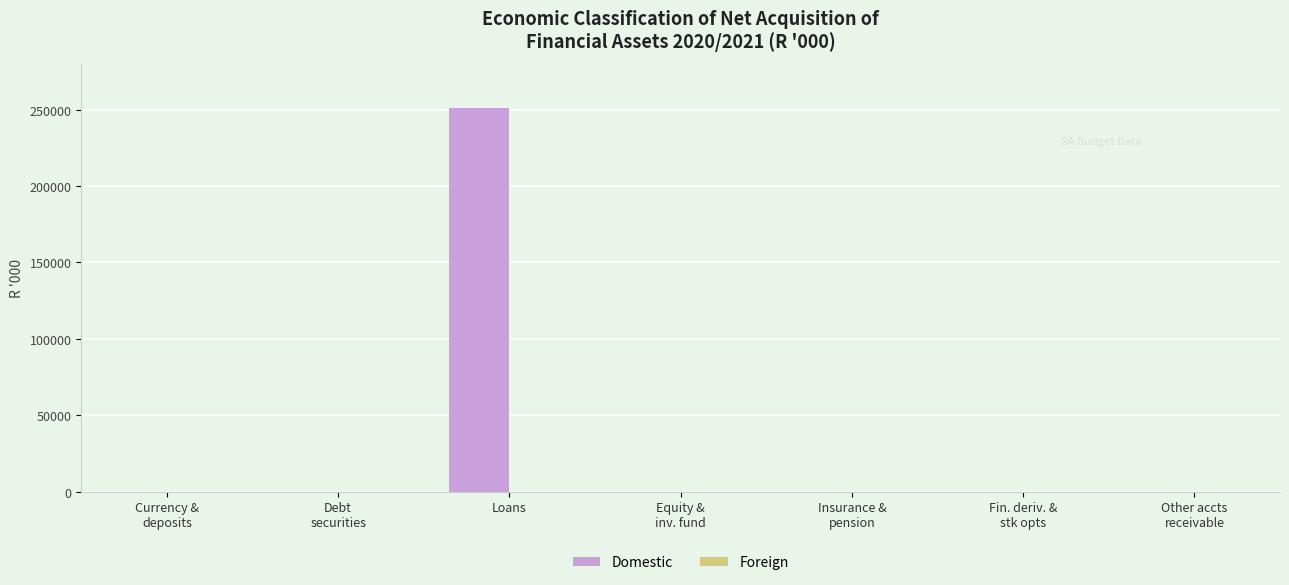

At which category does the chart reach its peak across all series?

Loans